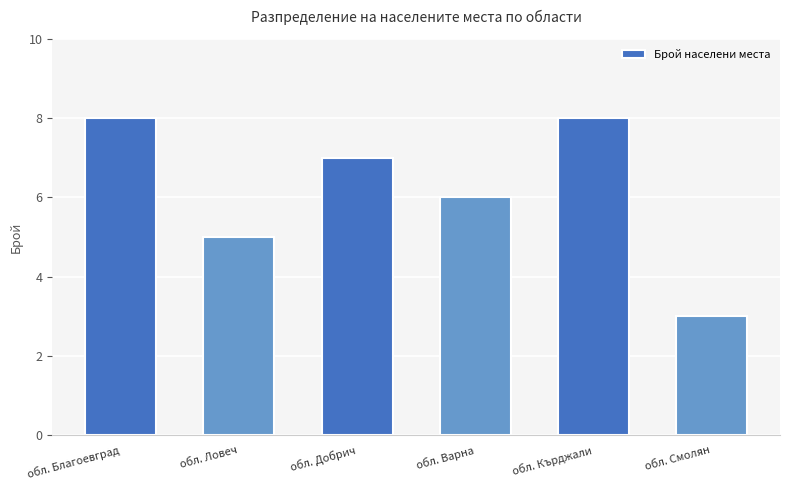

Is it true that the value at обл. Добрич is 7?

True